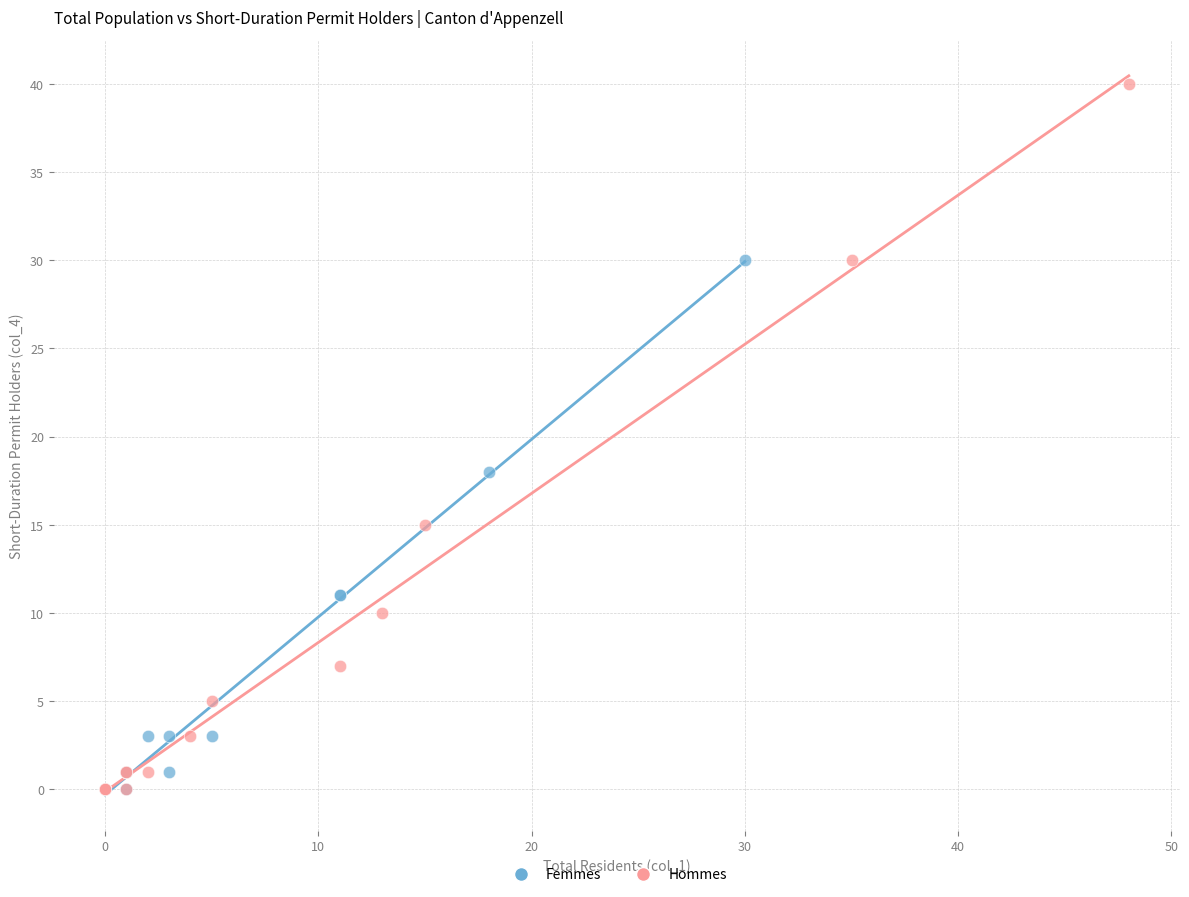

What are all the series names shown in the legend?

Femmes, Hommes